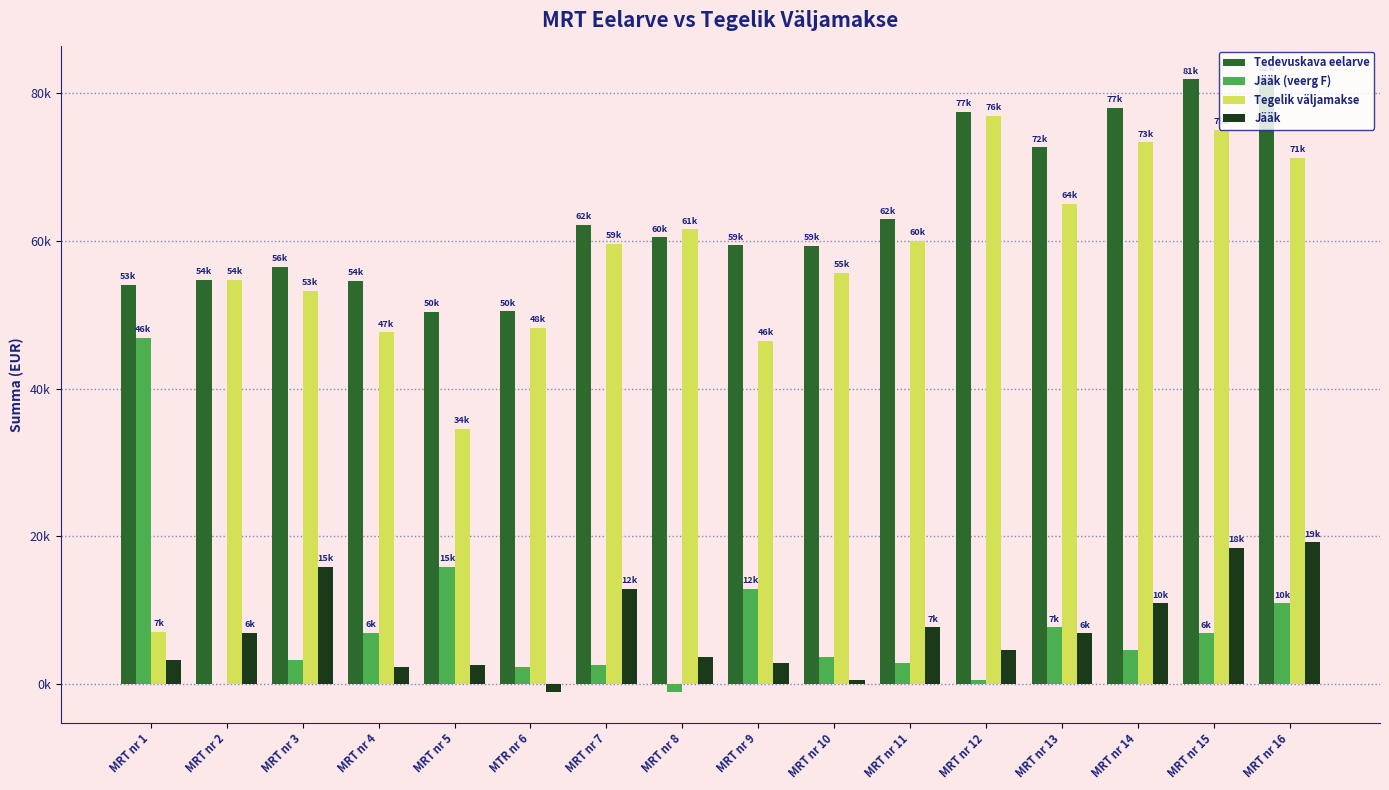

Where is Jääk (veerg F) nearest to the value 22921?

MRT nr 5